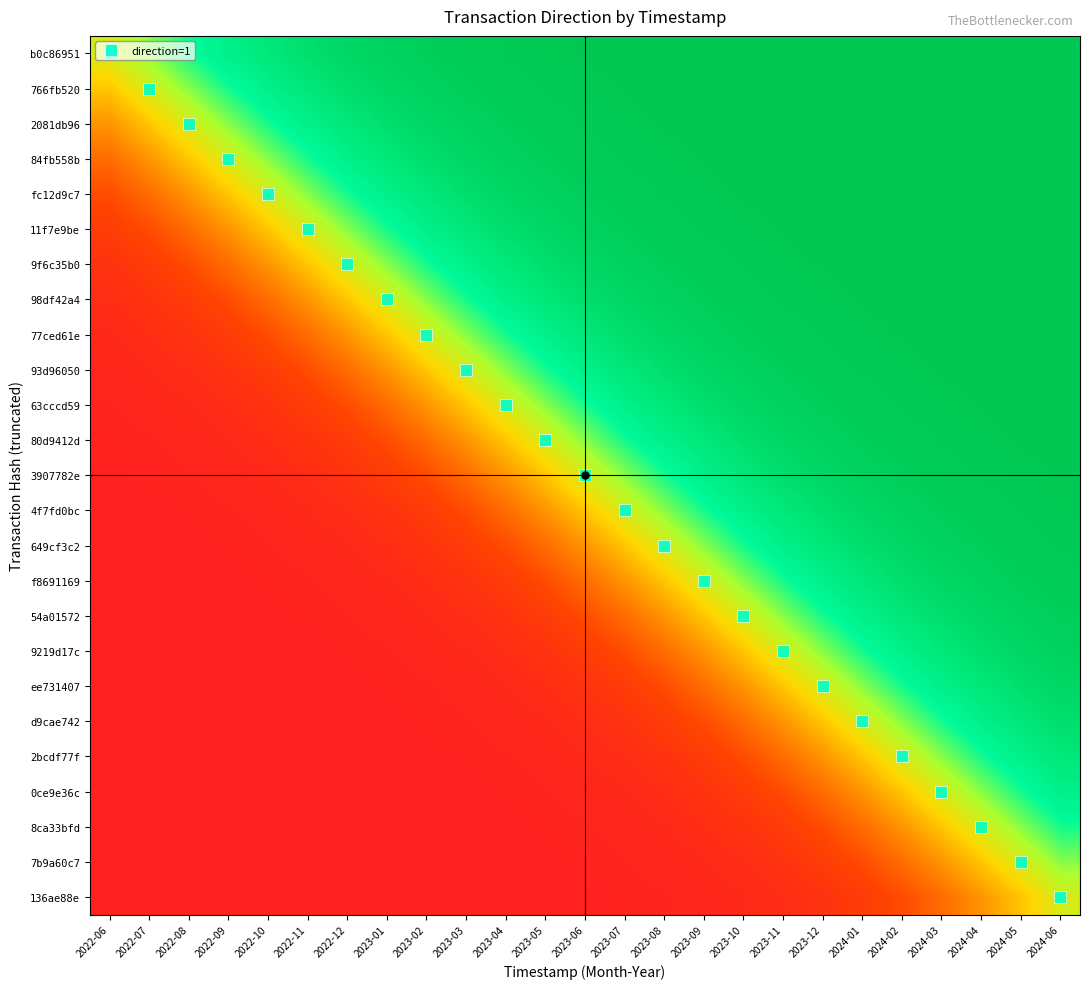

Which label corresponds to the largest value in the chart?

2024-06